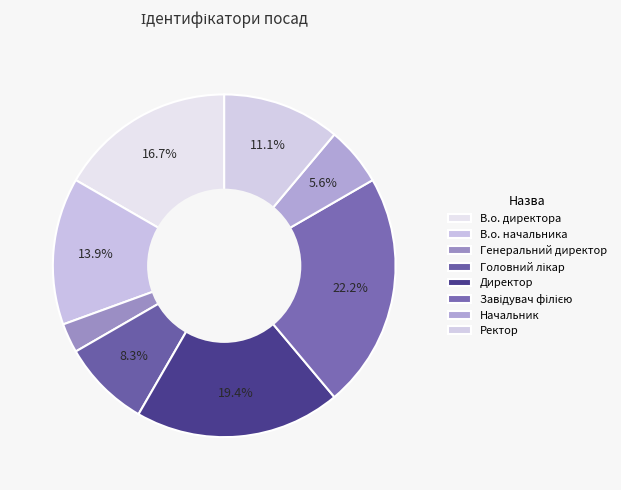

Which category has the biggest portion of the pie?

Завідувач філією